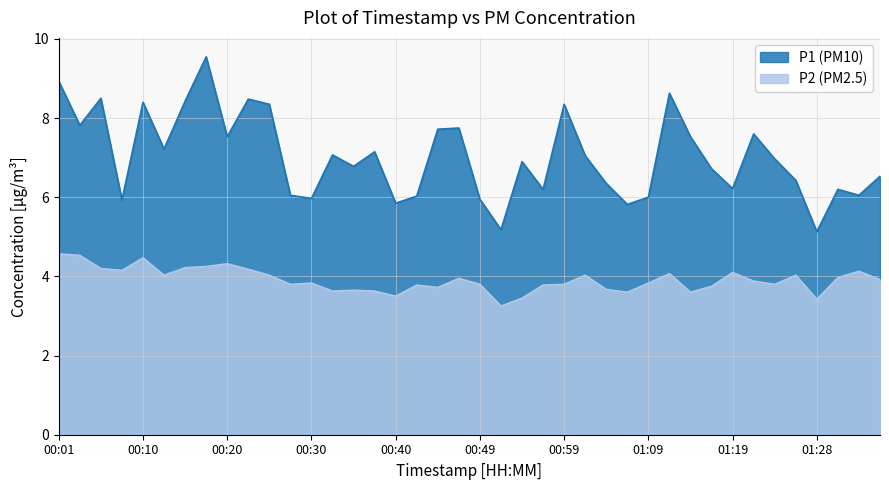

What is the sum of all P1 values?

281.3